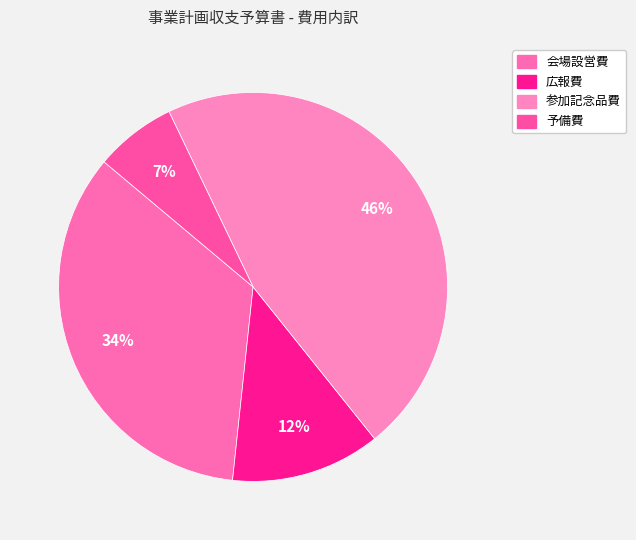

The 予備費 slice represents 7% of the pie. True or false?

True